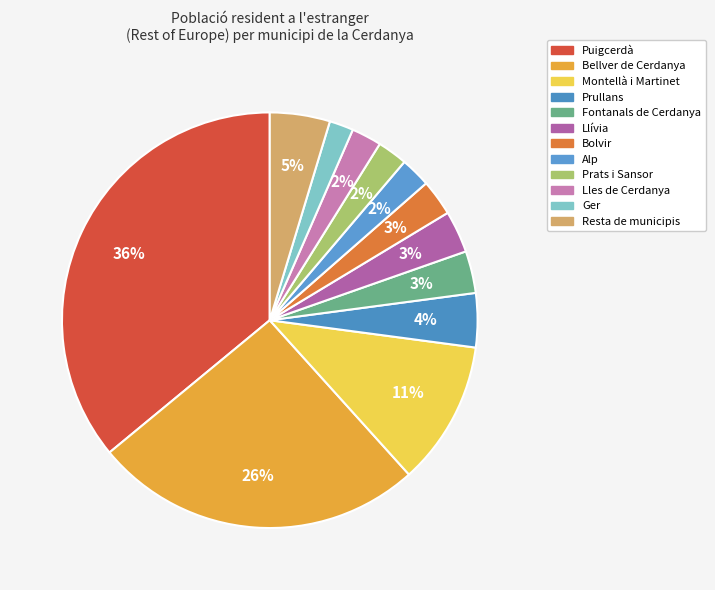

Which category has the smallest portion of the pie?

Ger